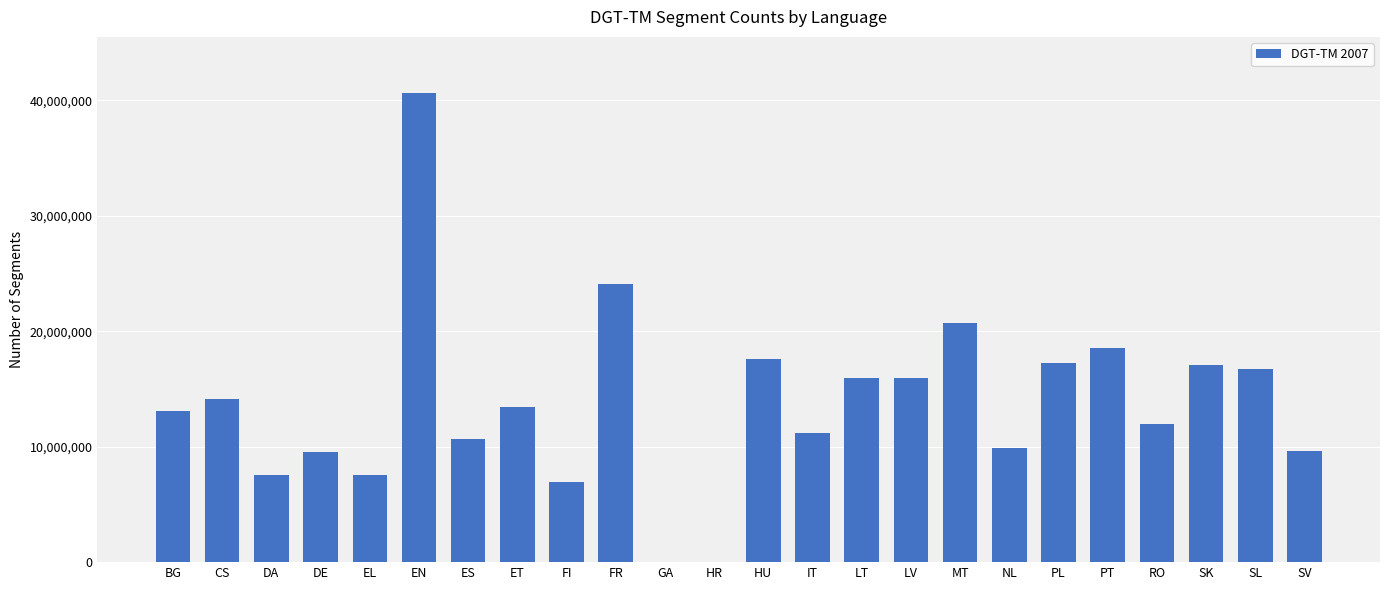

Is it true that the value at FR is 15403304?

False